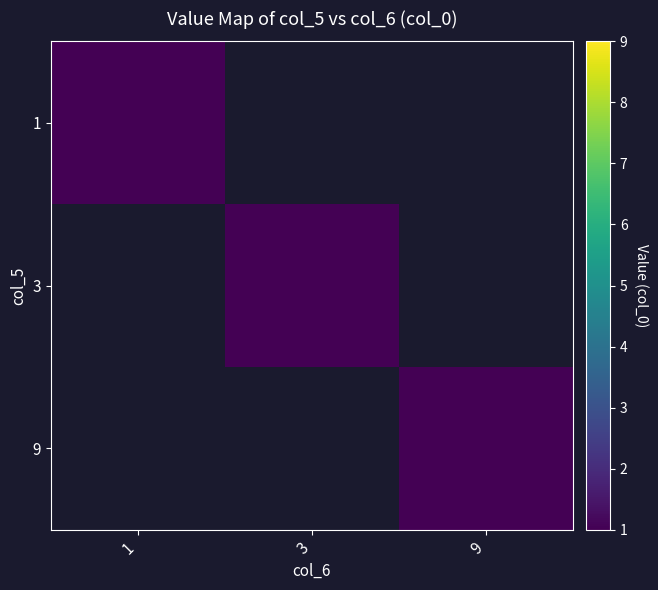

What is the sum of all 1 values?

10